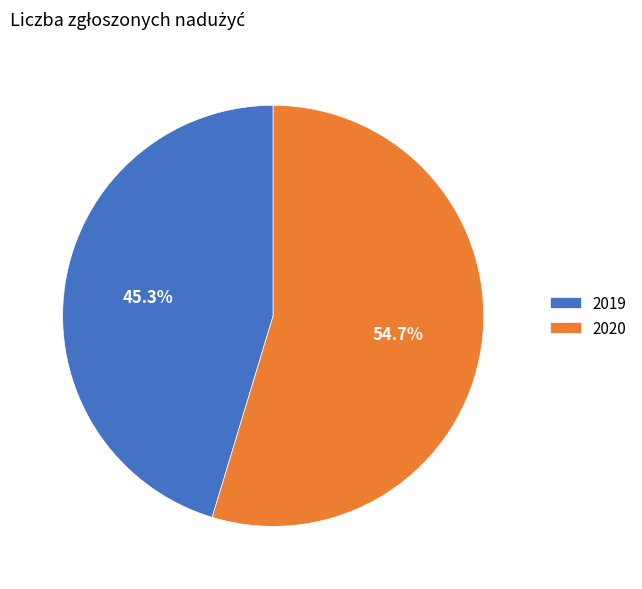

To the nearest percent, what is the combined percentage of 2019 and 2020?

100%